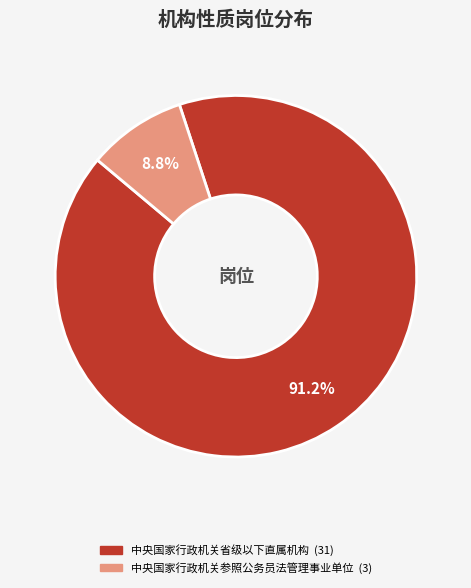

To the nearest percent, what is the average slice percentage?

50%